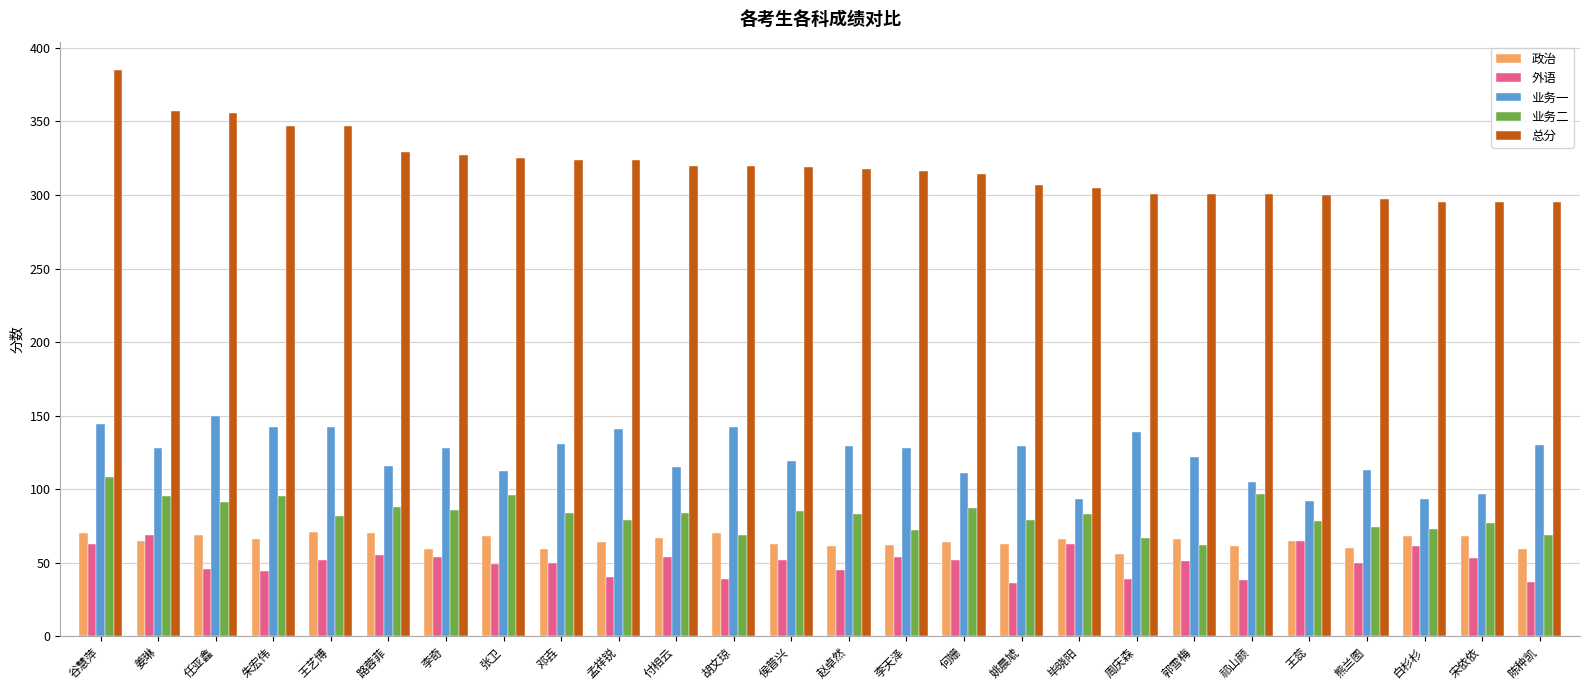

What is the average value of the 总分 series?

320